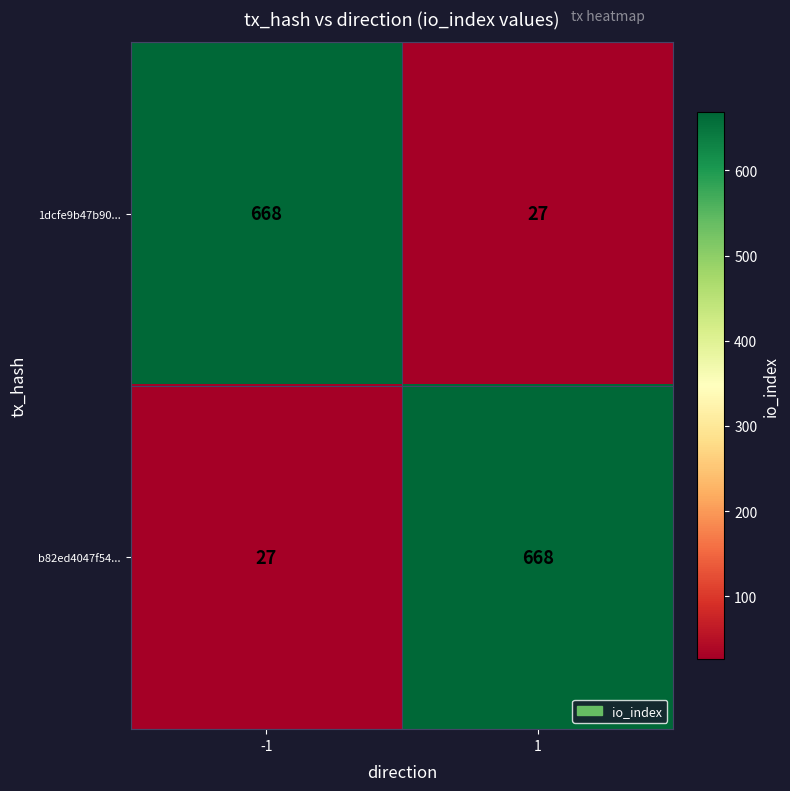

What is the greatest value displayed?

668